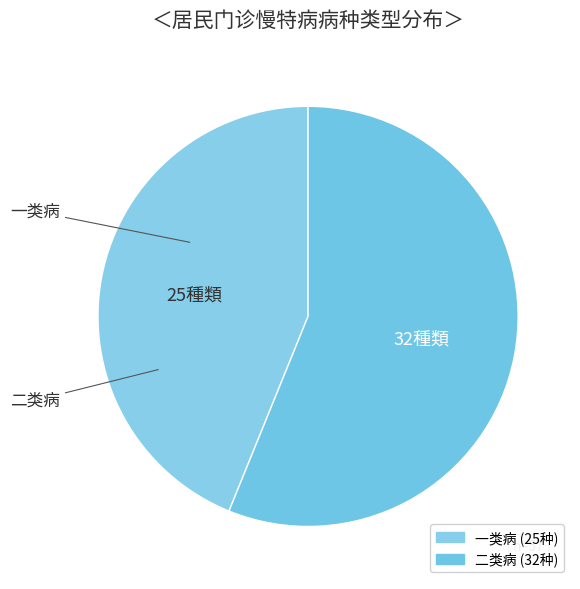

The 一类病 slice represents 63% of the pie. True or false?

False